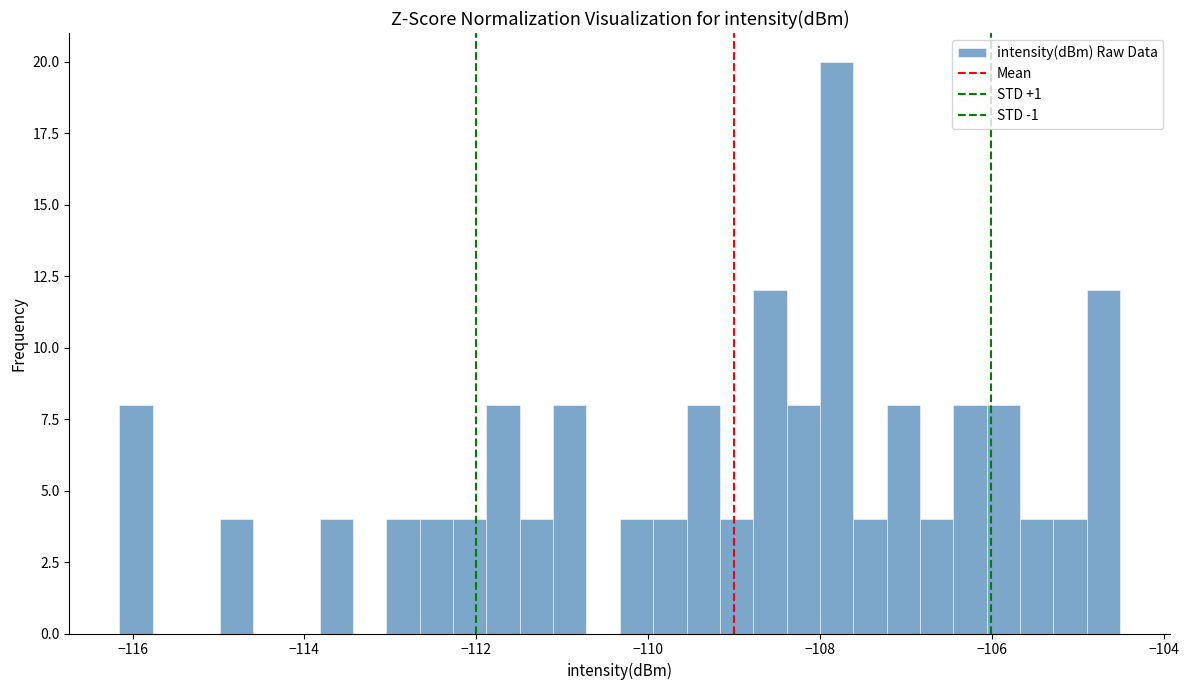

Around what value on the x-axis is the tallest bar? Give the approximate position of its centre, as read against the axis.

-107.8